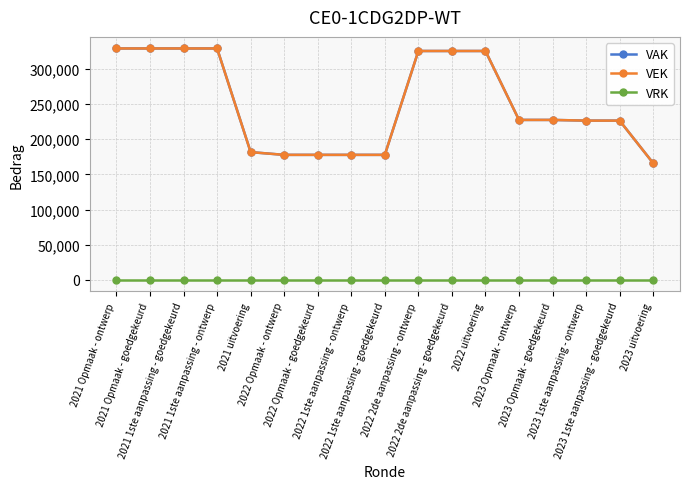

At which category is the sum across all series the highest?

2021 Opmaak - ontwerp